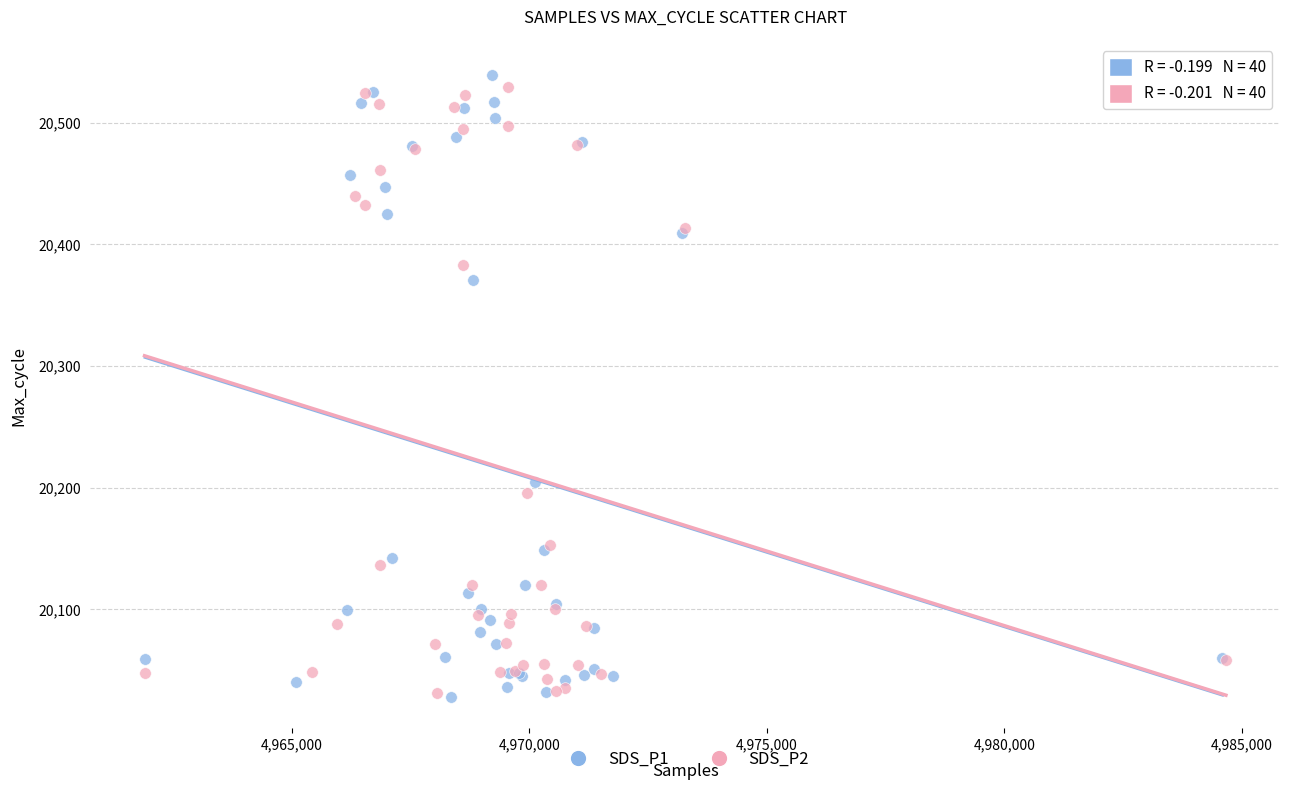

What are all the series names shown in the legend?

SDS_P1, SDS_P2